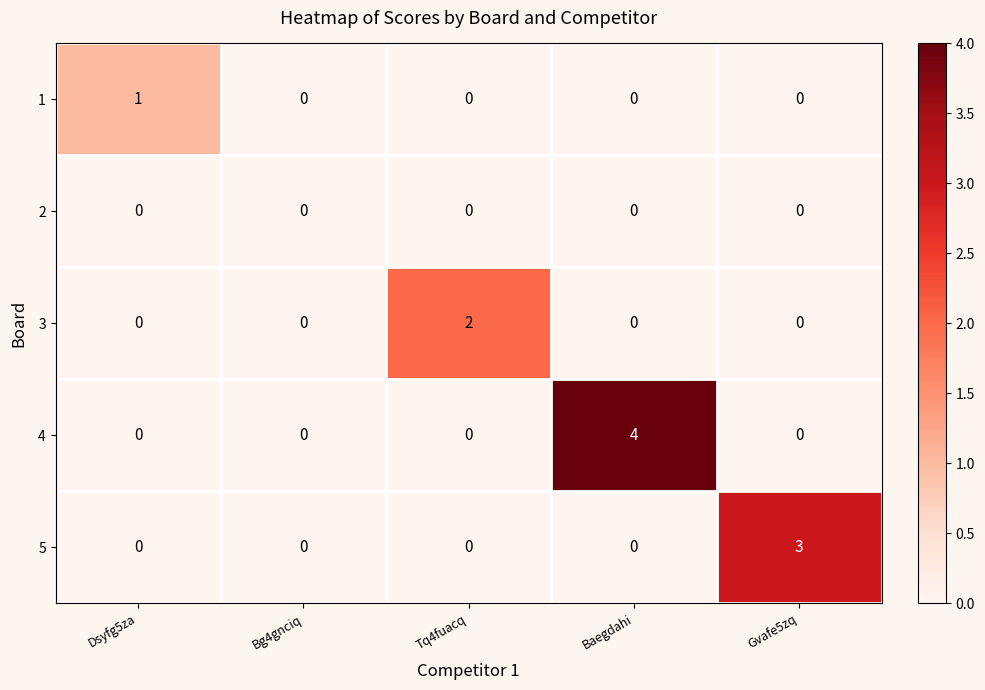

At which category is the sum across all series the highest?

Baegdahi